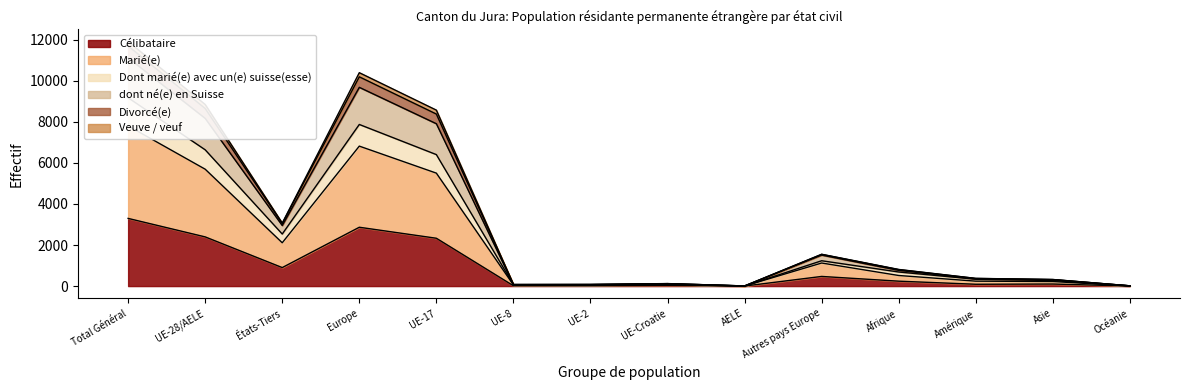

What is the approximate value of Célibataire at Total Général?

3297